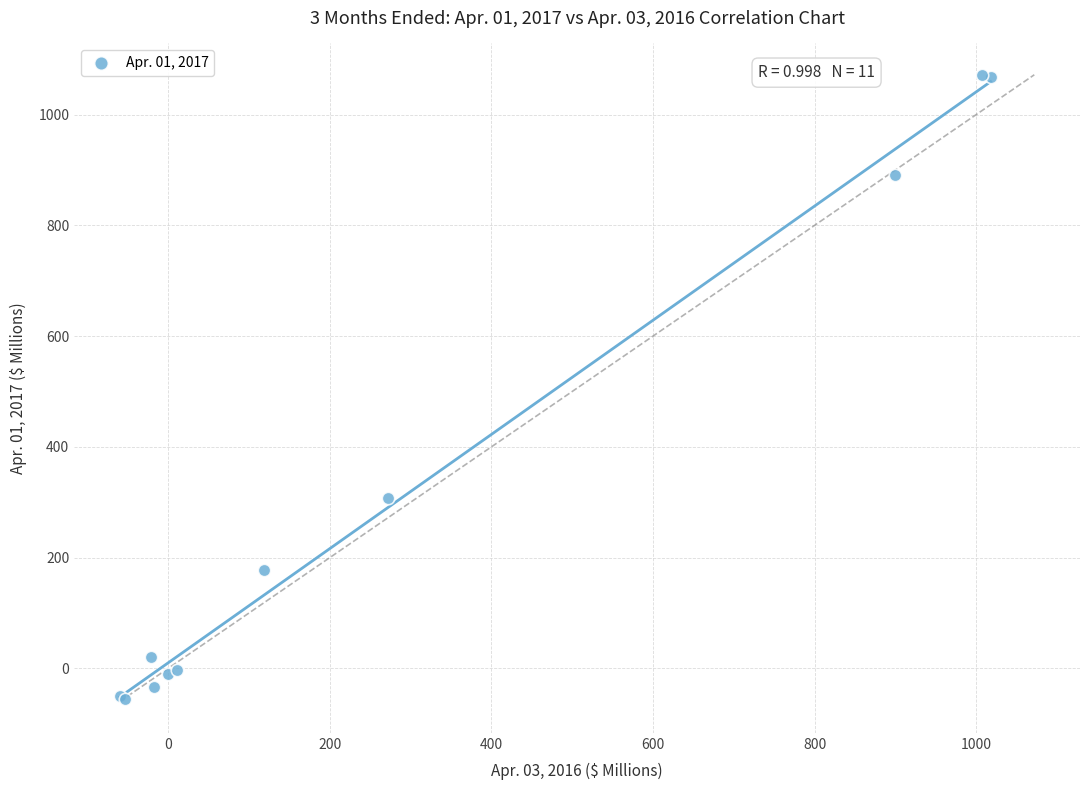

What Y value in the scatter plot is closest to 508?

307